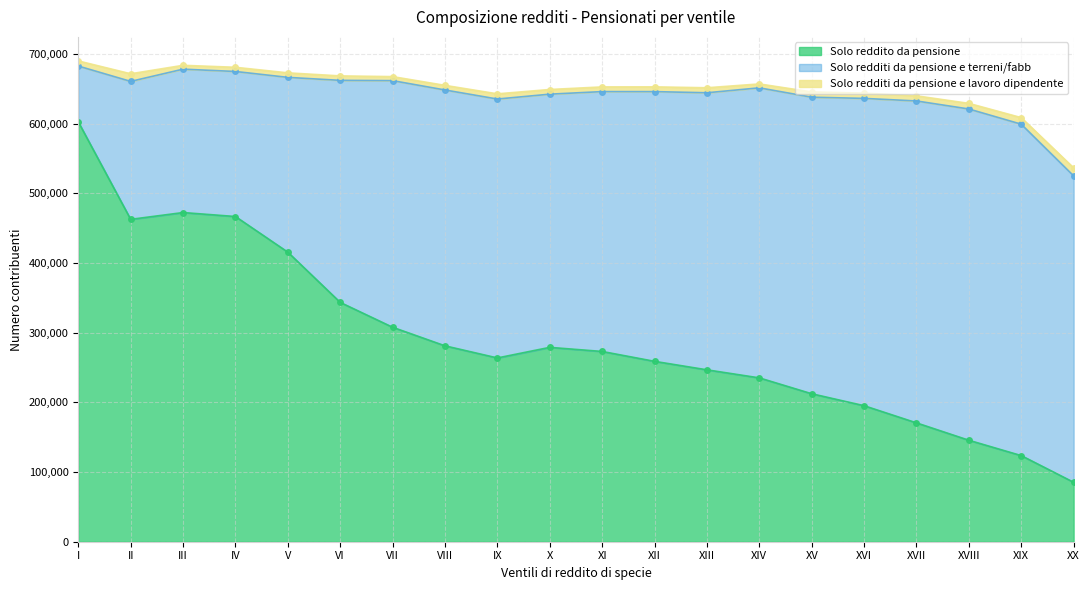

Between I and II, which is larger?

I